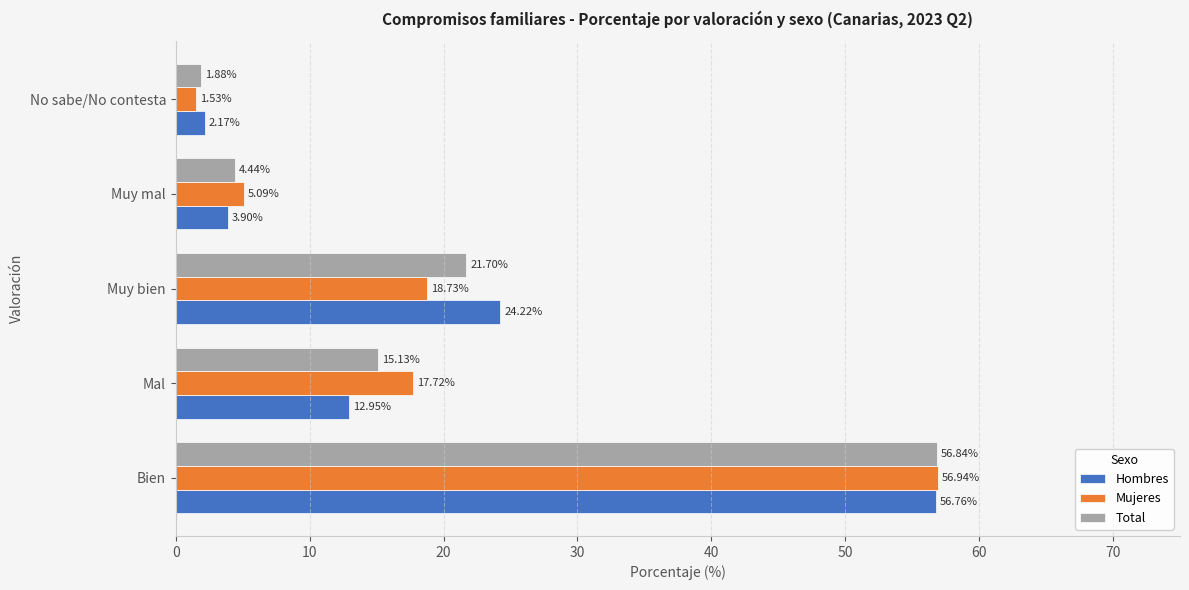

List the series in order of their overall mean, highest first.

Mujeres, Hombres, Total